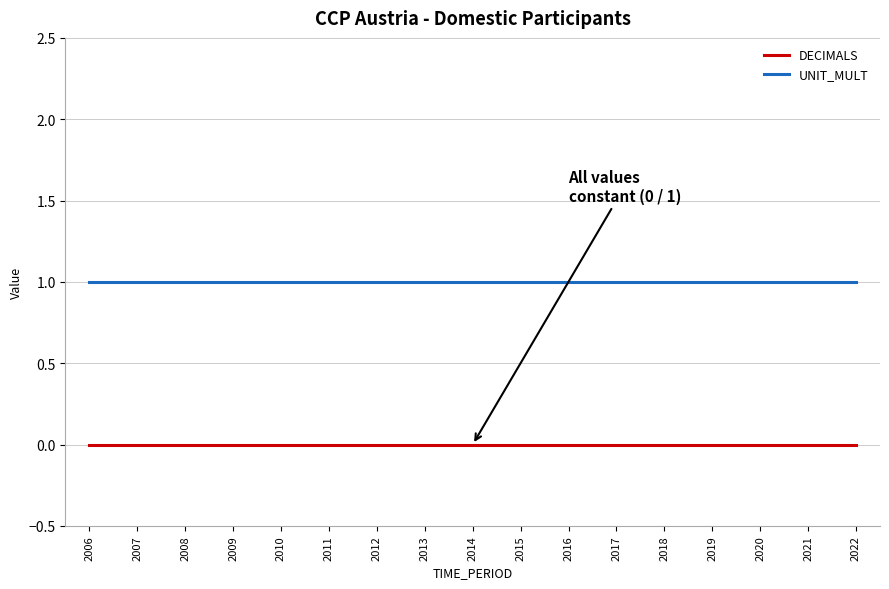

At 2021, list the series in order from smallest to largest.

DECIMALS, UNIT_MULT